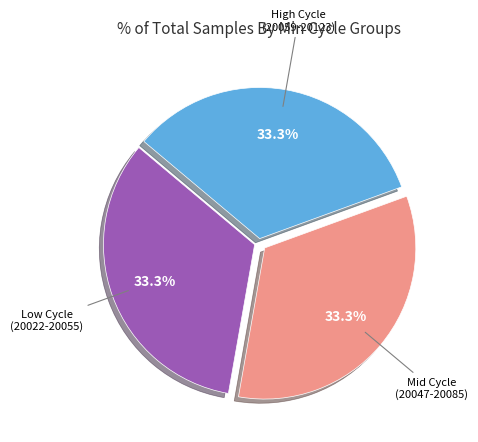

How many slices are in this pie chart?

3